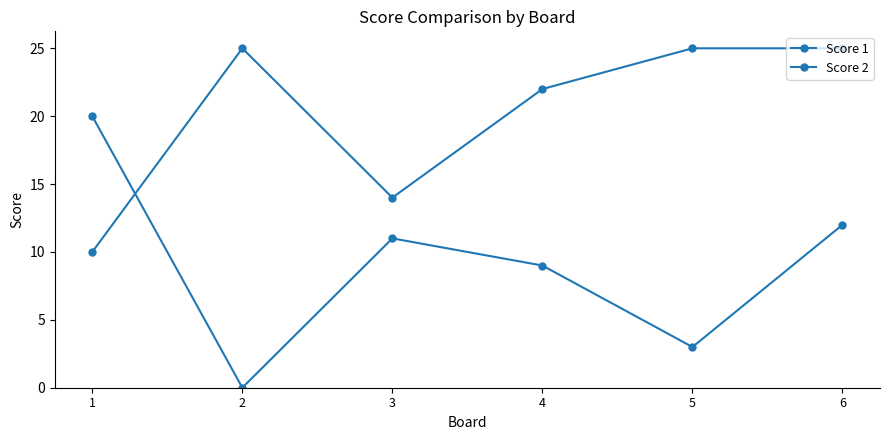

How many data points in Score 2 are less than 11?

3